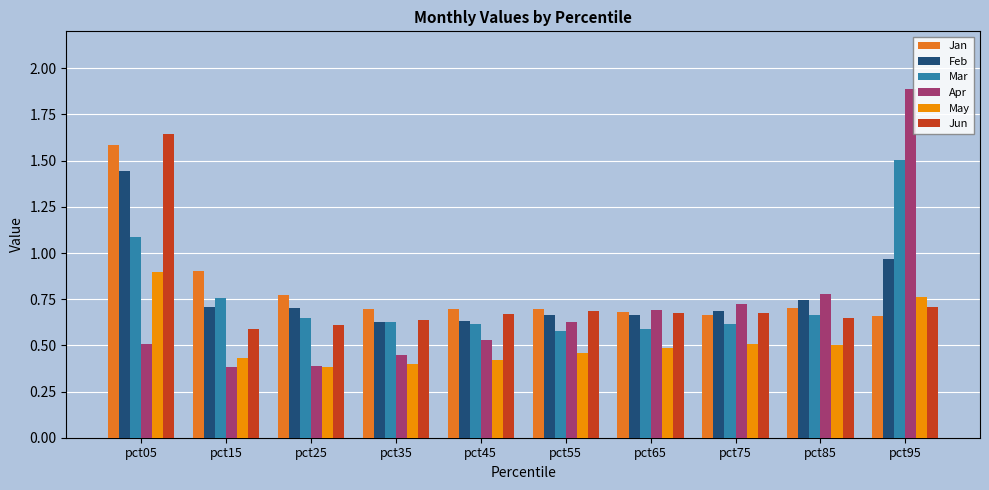

Where is Jan nearest to the value 1?

pct15